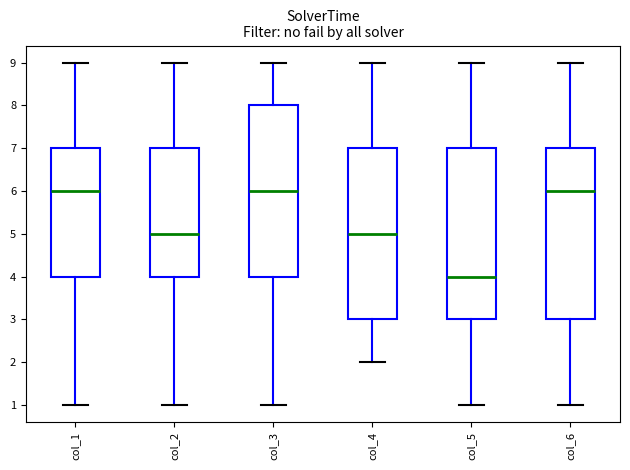

Which box's median line is the lowest?

col_5